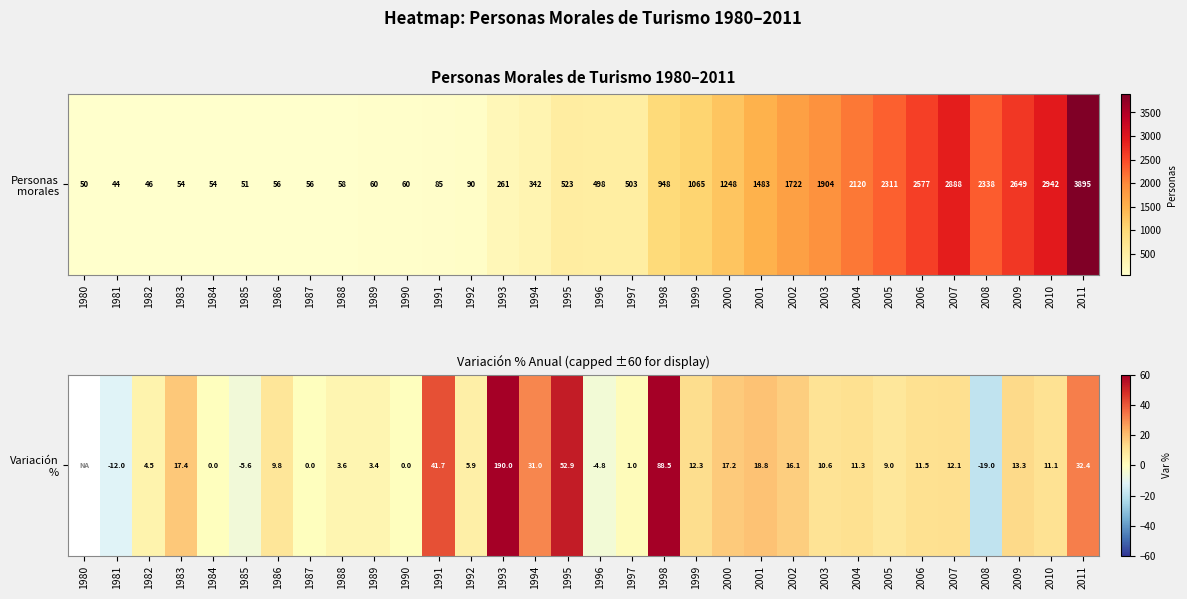

The chart shows a value of 12.1 at 2007. True or false?

True